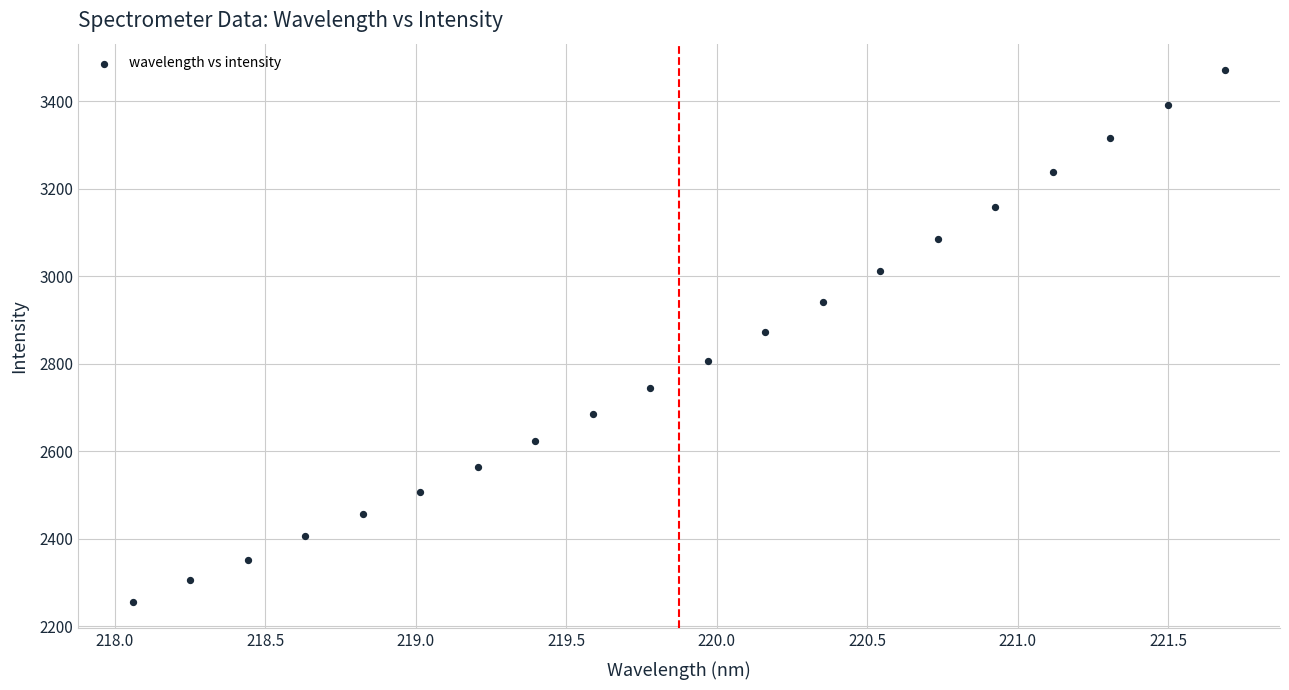

What is the range of Y values (max minus min)?

1214.5